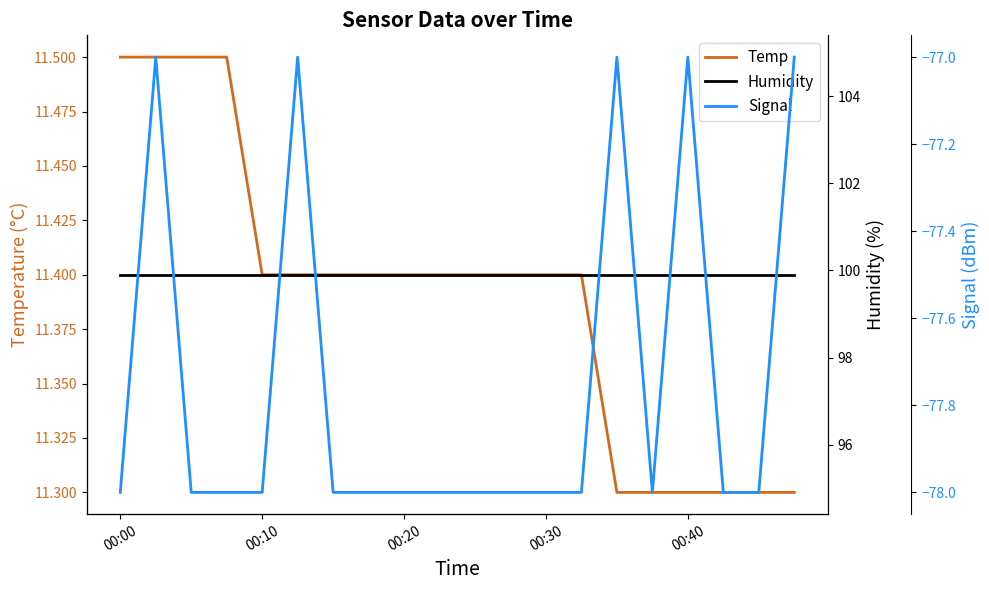

Count the number of categories in the chart.

20